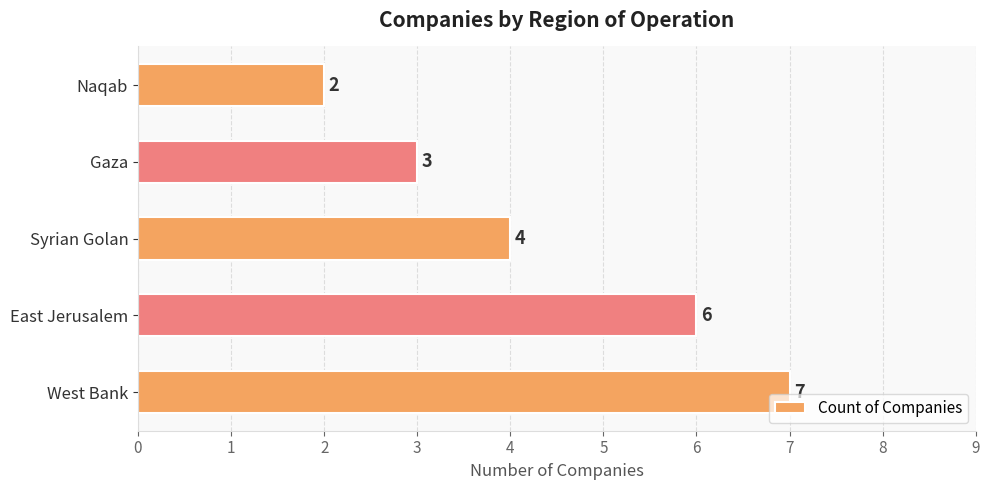

How many categories are shown in the chart?

5